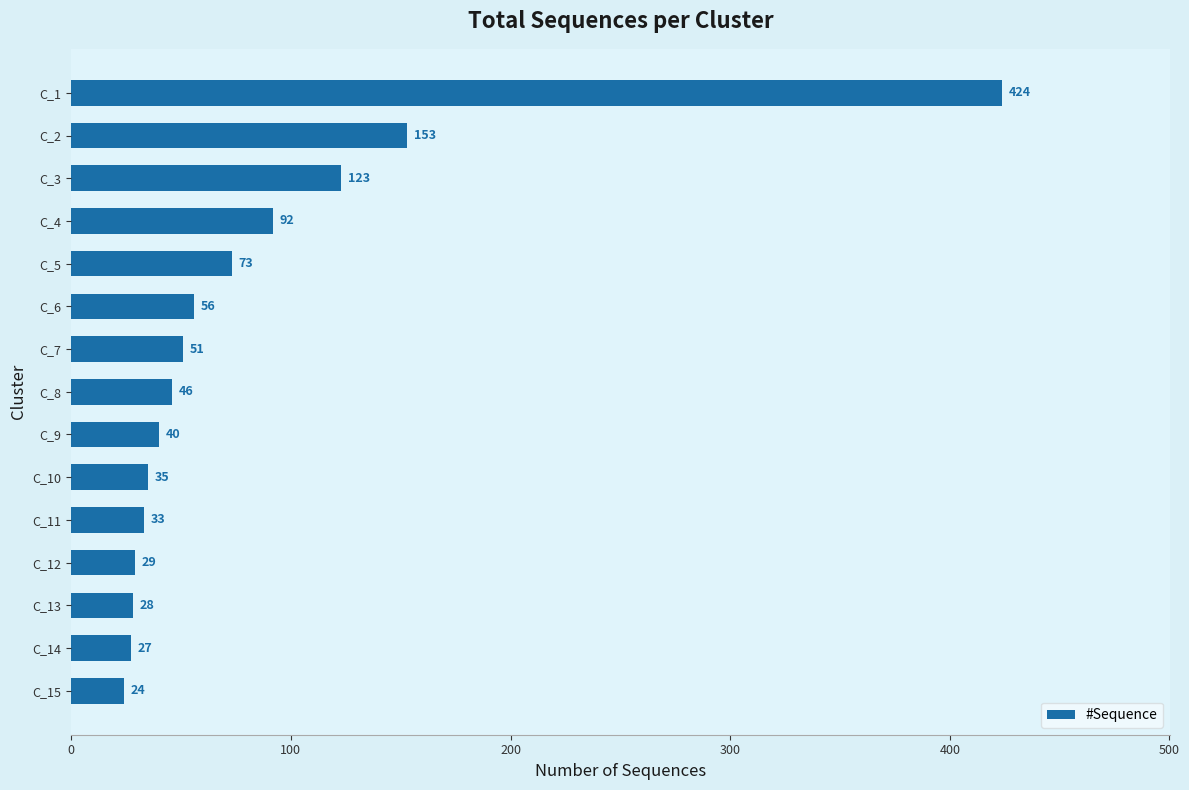

At which label is the value closest to 224?

C_2